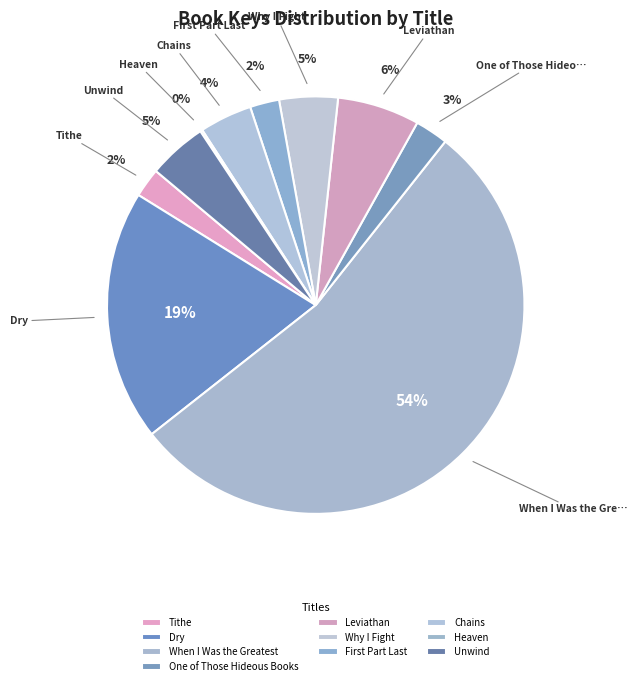

What is the largest slice in the pie chart?

When I Was the Greatest